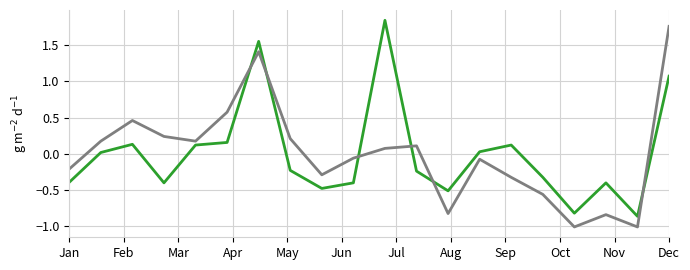

What is the smallest value displayed?

-1.0